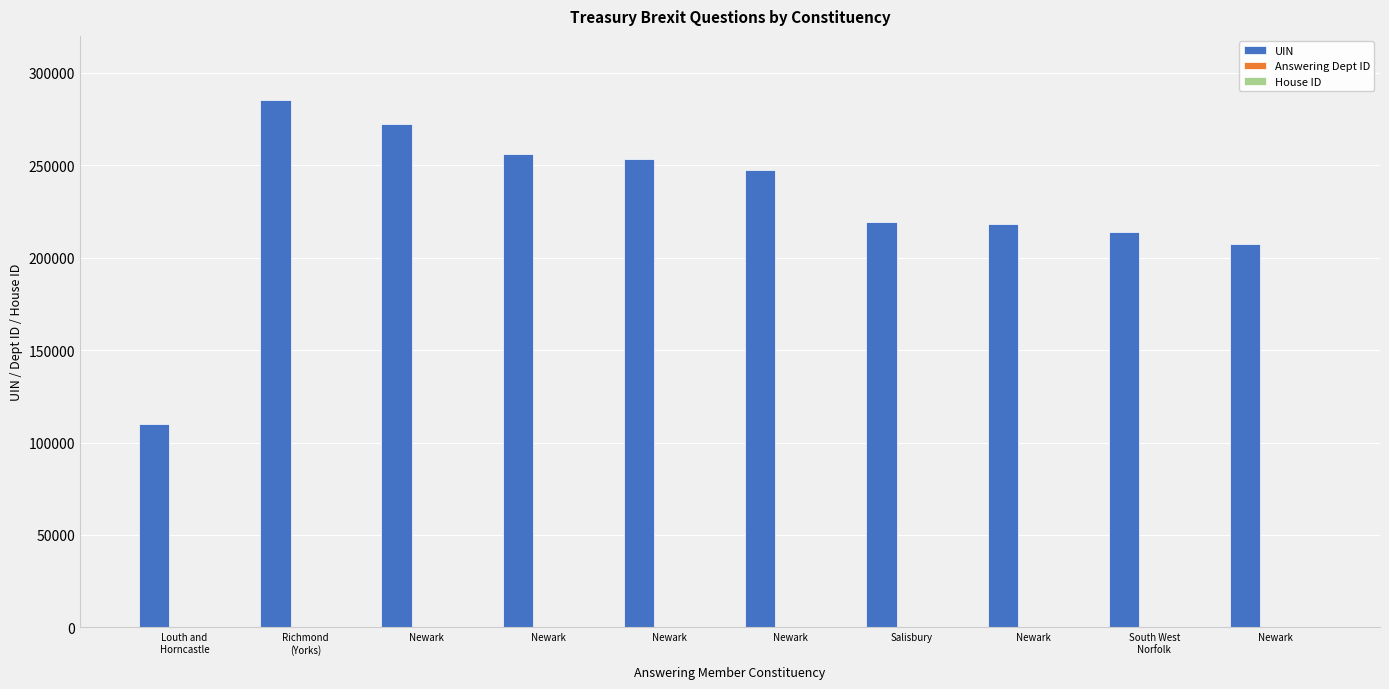

Reading right to left, transcribe all the data shown in this chart.

UIN: 207545	213901	218161	219262	247546	253453	256206	272108	285314	109824
Answering Dept ID: 14	14	14	14	14	14	14	14	14	14
House ID: 1	1	1	1	1	1	1	1	1	1